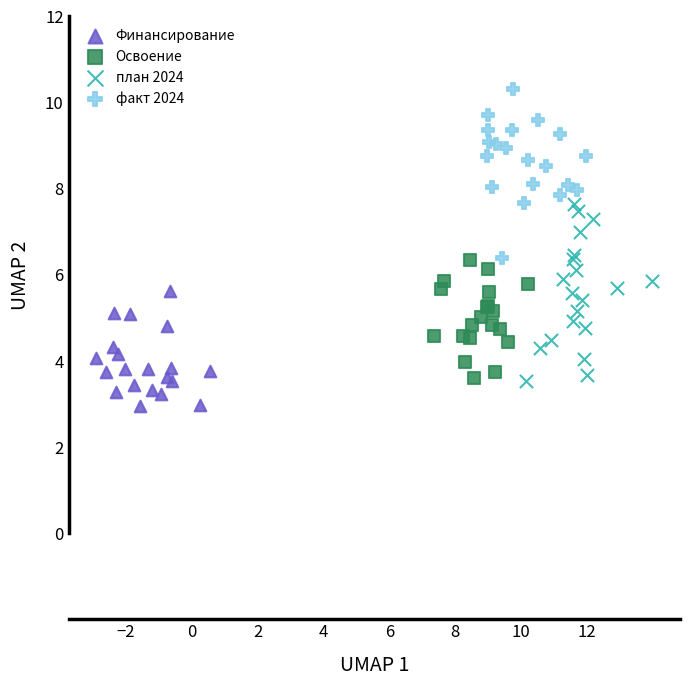

Which series contains the highest Y value?

факт 2024